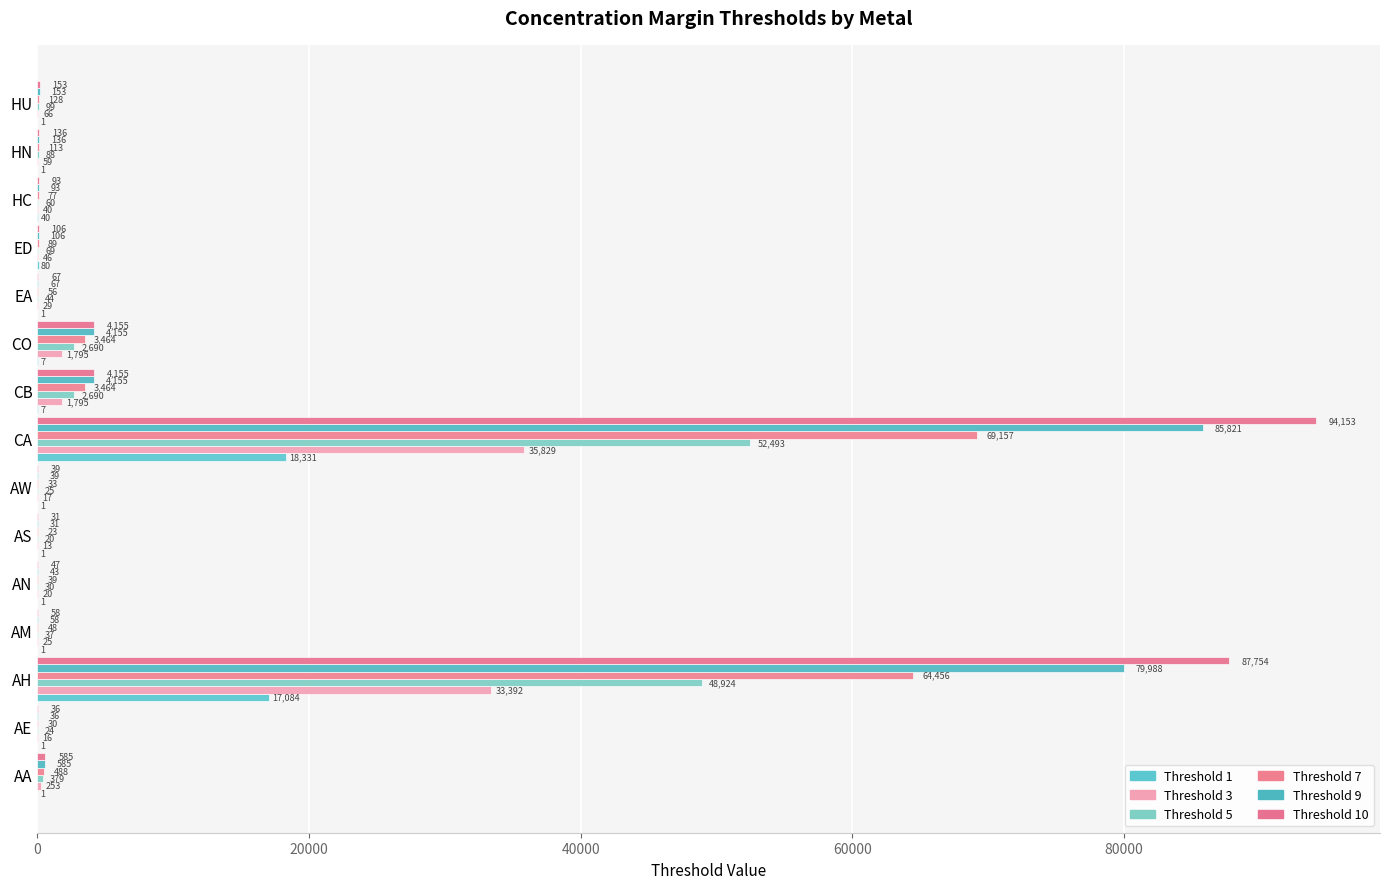

What are all the series names shown in the legend?

Threshold 1, Threshold 3, Threshold 5, Threshold 7, Threshold 9, Threshold 10